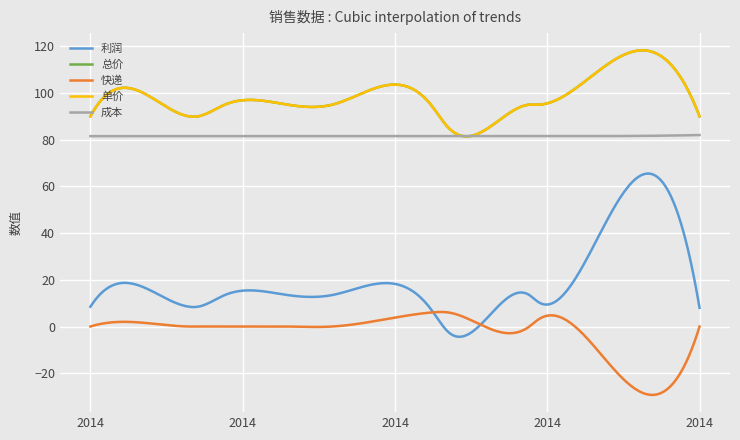

True or false: 单价 and 利润 cross at least once.

False